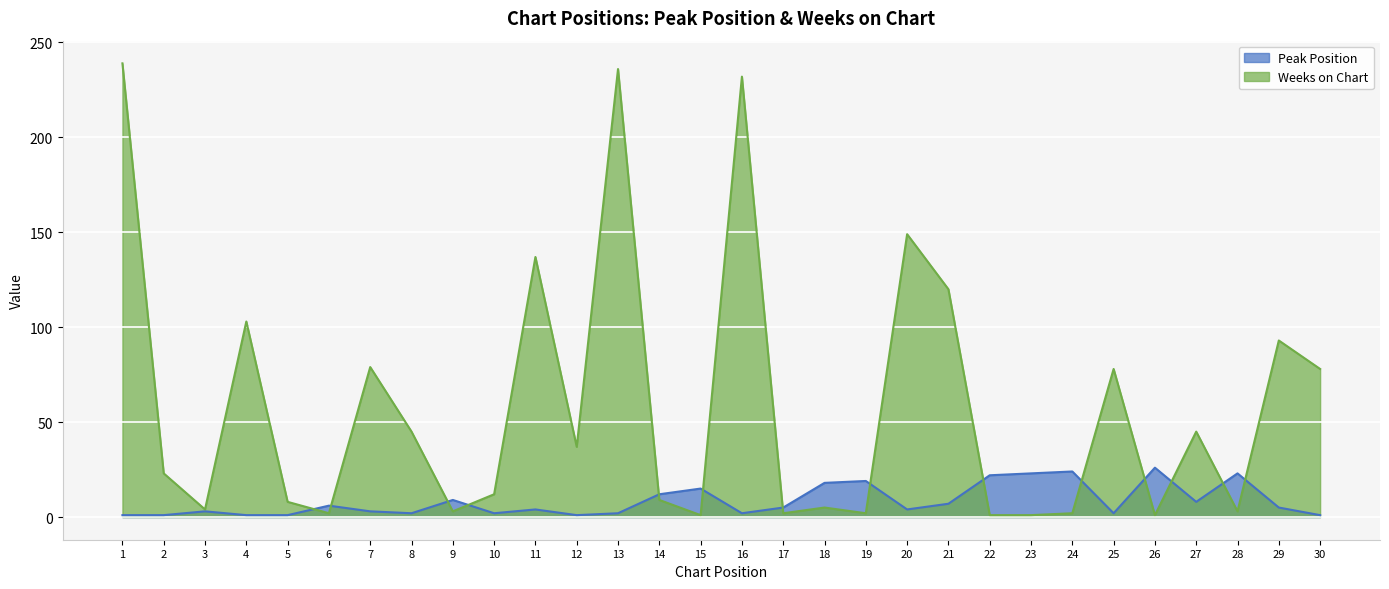

How many lines are shown in the chart?

2